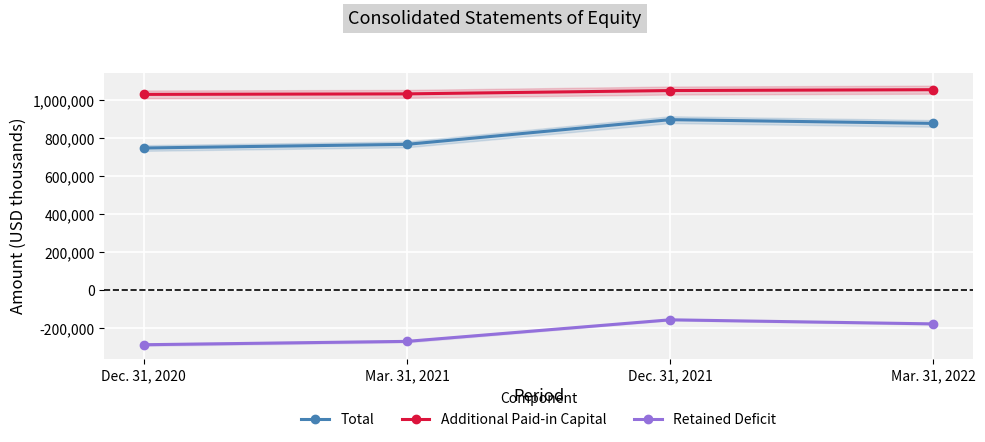

True or false: Additional Paid-in Capital and Retained Deficit cross at least once.

False